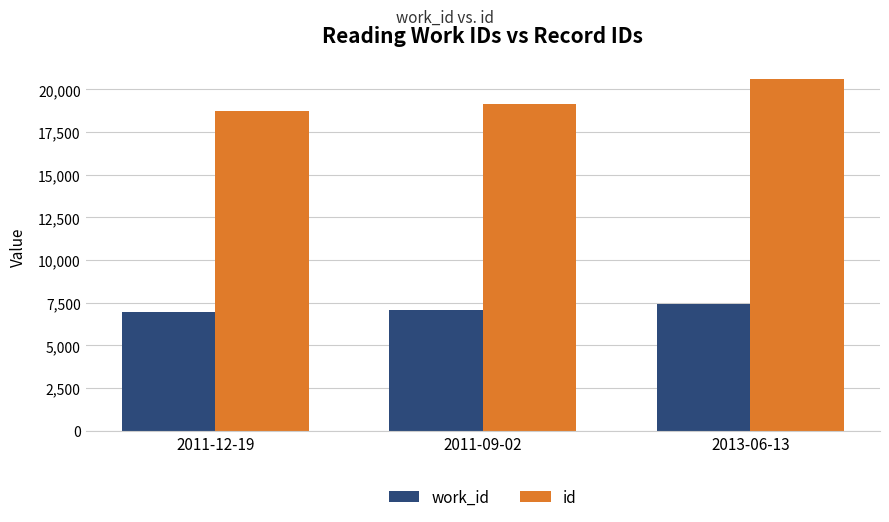

What are all the series names shown in the legend?

work_id, id